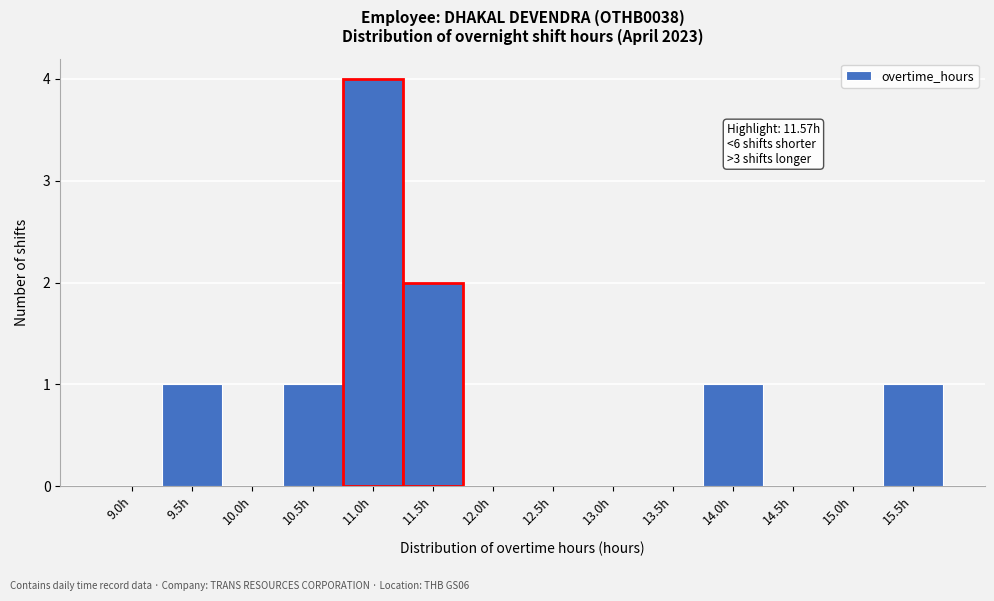

Reading right to left, extract all data points from this chart.

15.5h=1	15.0h=0	14.5h=0	14.0h=1	13.5h=0	13.0h=0	12.5h=0	12.0h=0	11.5h=2	11.0h=4	10.5h=1	10.0h=0	9.5h=1	9.0h=0